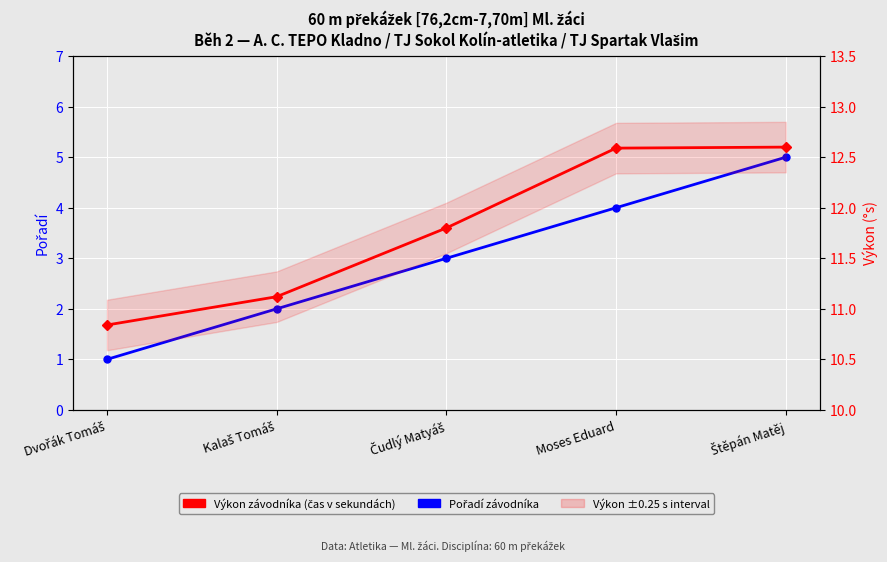

Reading left to right, extract all data points from this chart.

Pořadí: Dvořák Tomáš=1.0	Kalaš Tomáš=2.0	Čudlý Matyáš=3.0	Moses Eduard=4.0	Štěpán Matěj=5.0
Výkon (s): Dvořák Tomáš=10.8	Kalaš Tomáš=11.1	Čudlý Matyáš=11.8	Moses Eduard=12.6	Štěpán Matěj=12.6